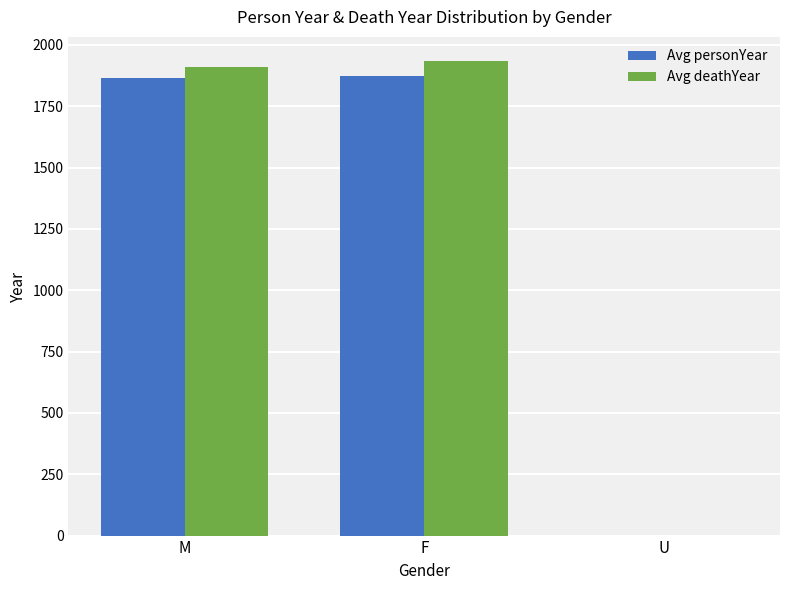

Count the number of categories in the chart.

3